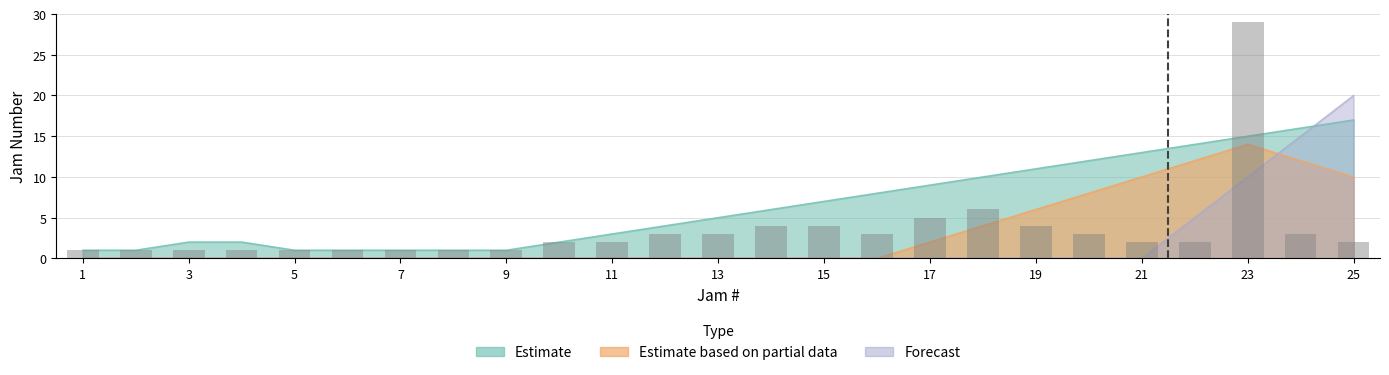

What is the spread (max minus min) of values at 10?

2